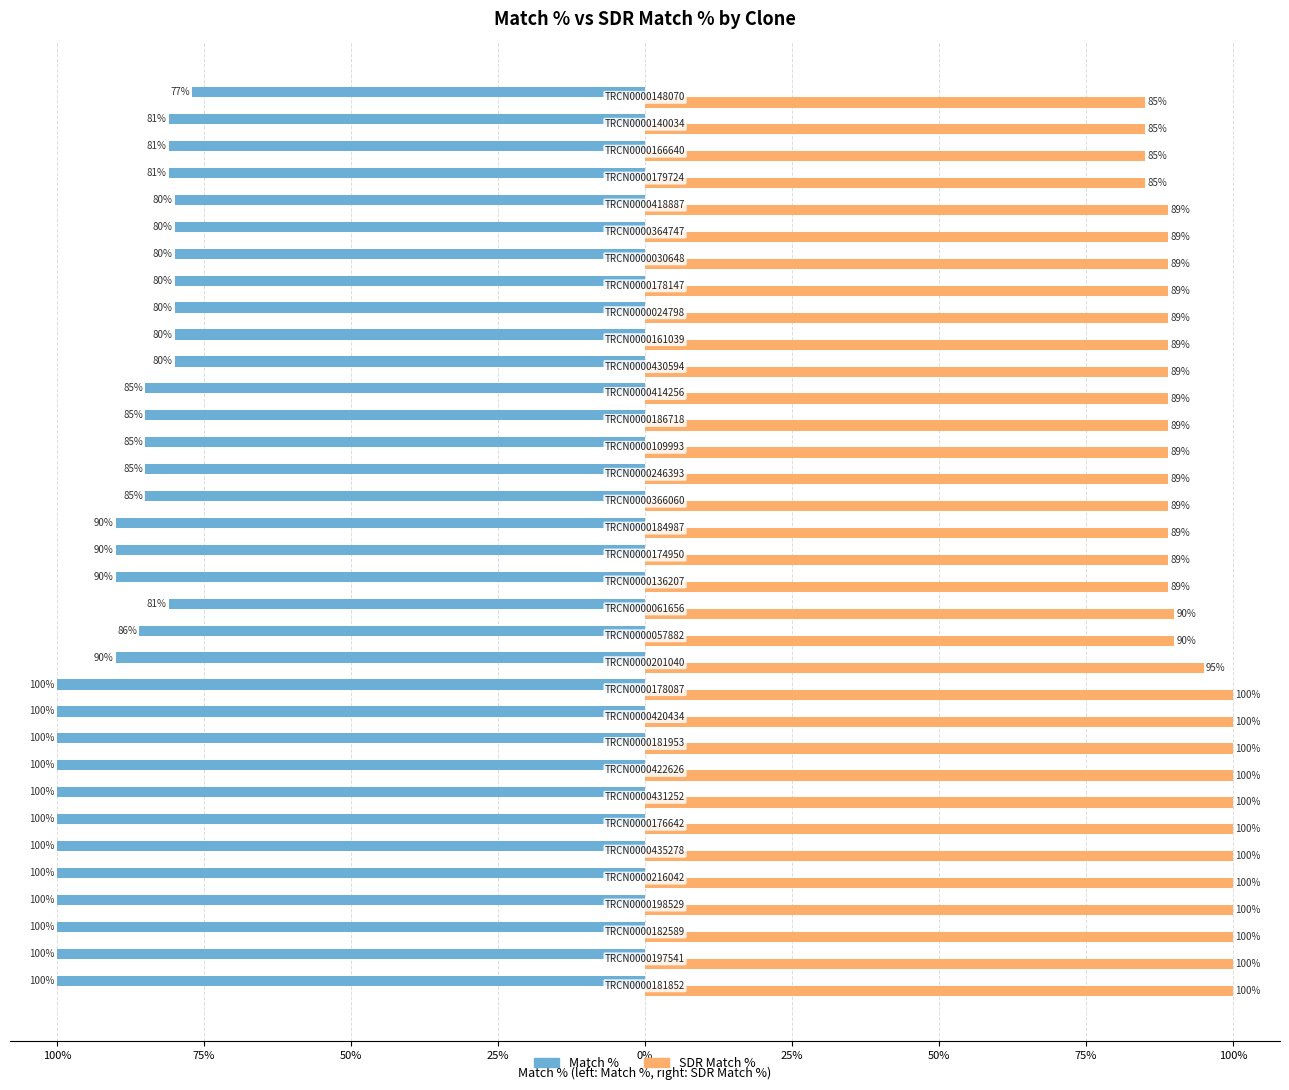

Reading right to left, extract all data points from this chart.

Match %: -77	-81	-81	-81	-80	-80	-80	-80	-80	-80	-80	-85	-85	-85	-85	-85	-90	-90	-90	-81	-86	-90	-100	-100	-100	-100	-100	-100	-100	-100	-100	-100	-100	-100
SDR Match %: 85	85	85	85	89	89	89	89	89	89	89	89	89	89	89	89	89	89	89	90	90	95	100	100	100	100	100	100	100	100	100	100	100	100